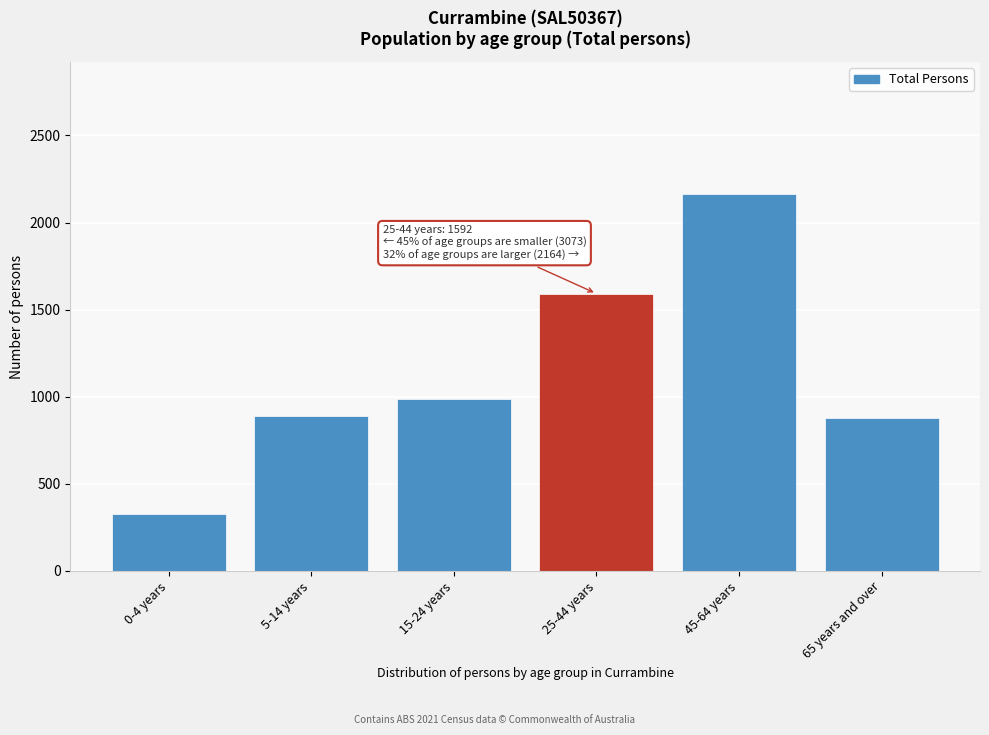

The value at 15-24 years is 988. True or false?

True